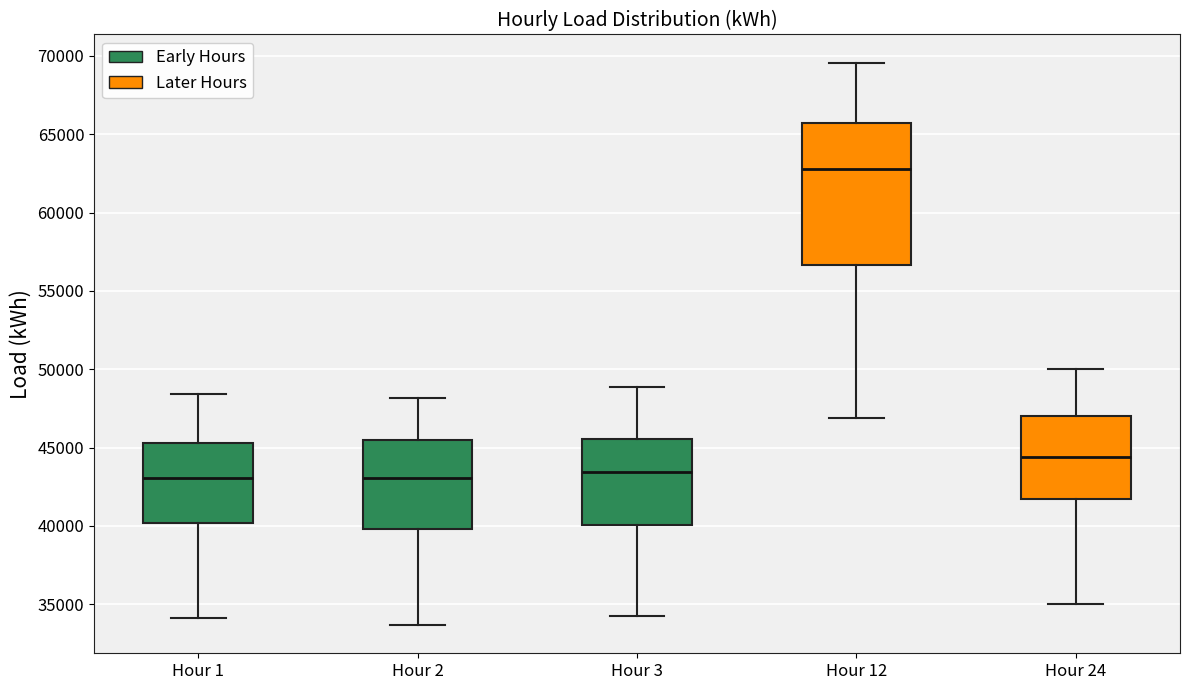

Comparing the boxes themselves (not the whiskers), which one is the tallest?

Hour 12